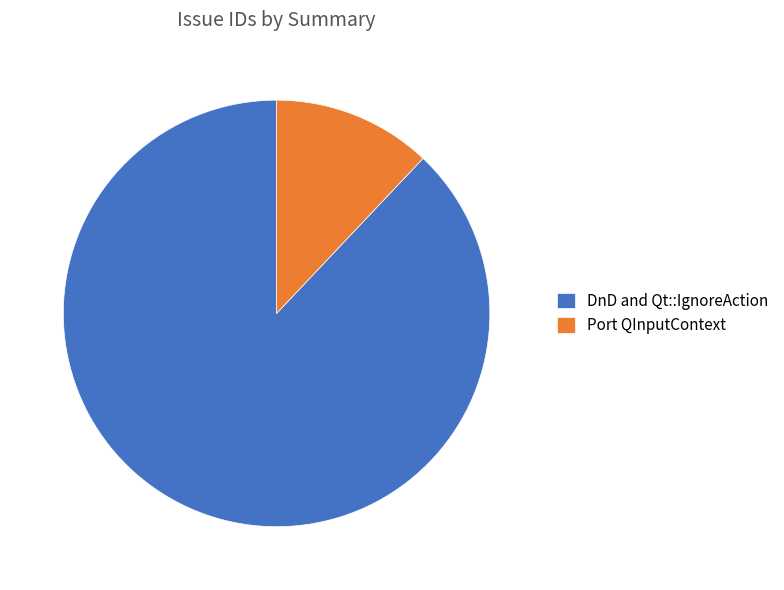

Count the number of slices in the pie.

2